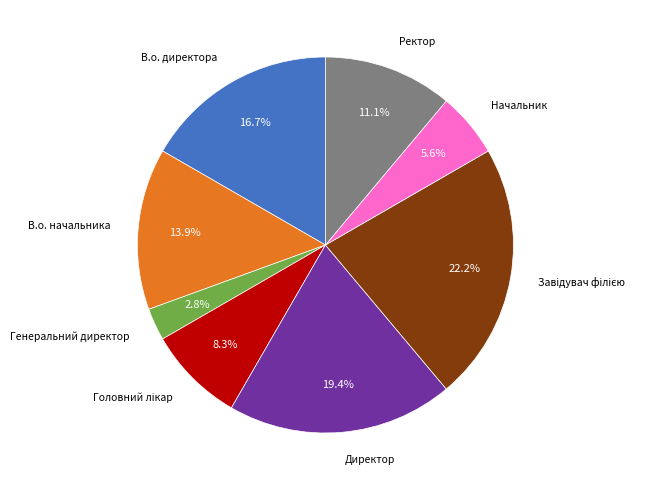

To the nearest percent, what is the difference between the largest and smallest slice percentages?

19%